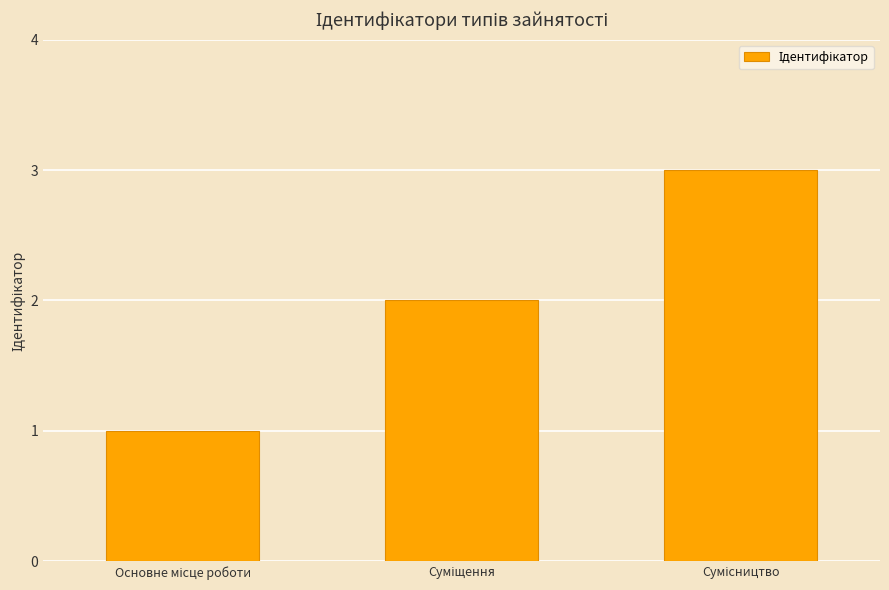

What is the sum of all values?

6